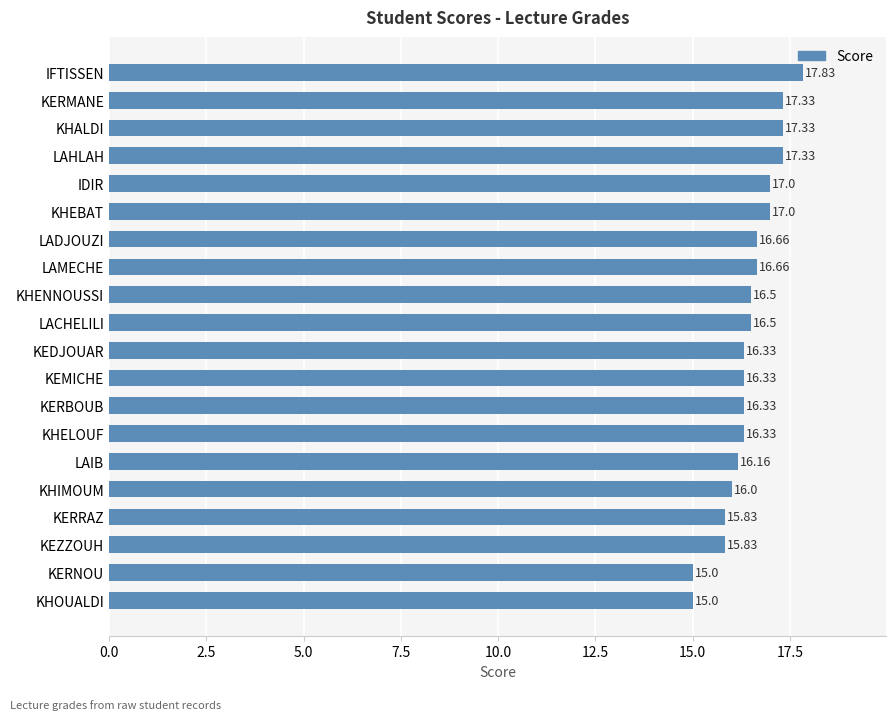

What is the smallest value displayed?

15.0